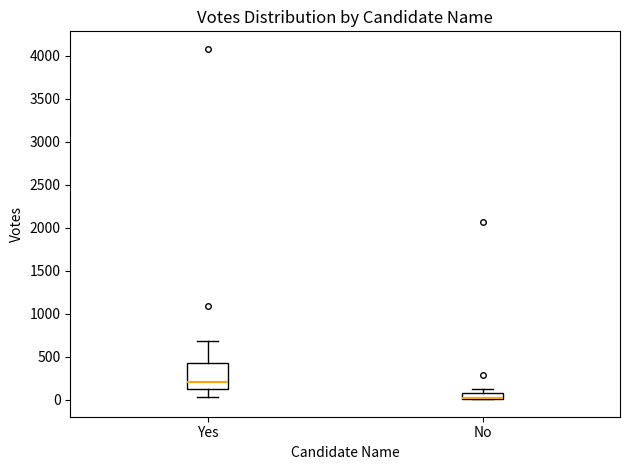

Which box is the tallest, from its lower edge to its upper edge?

Yes